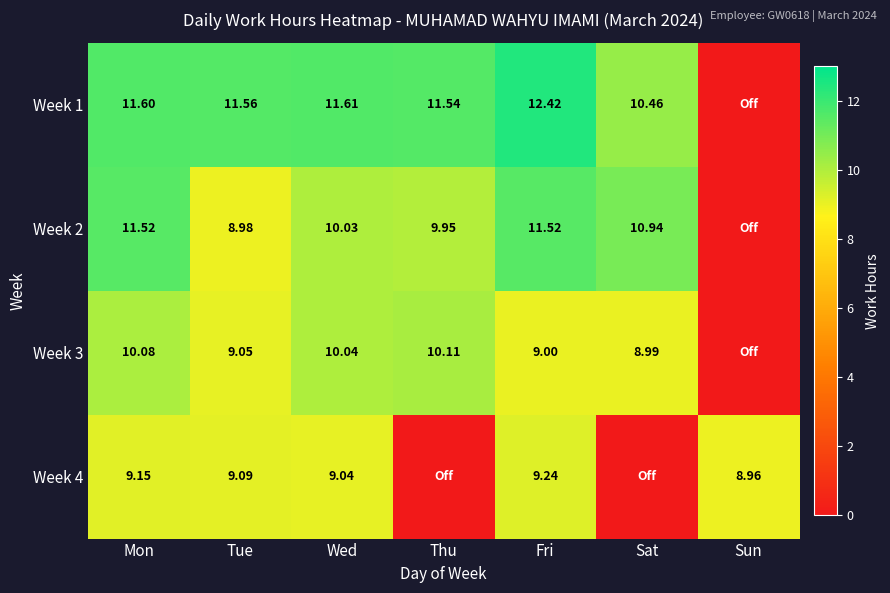

What is the total value across all series at Sat?

30.4